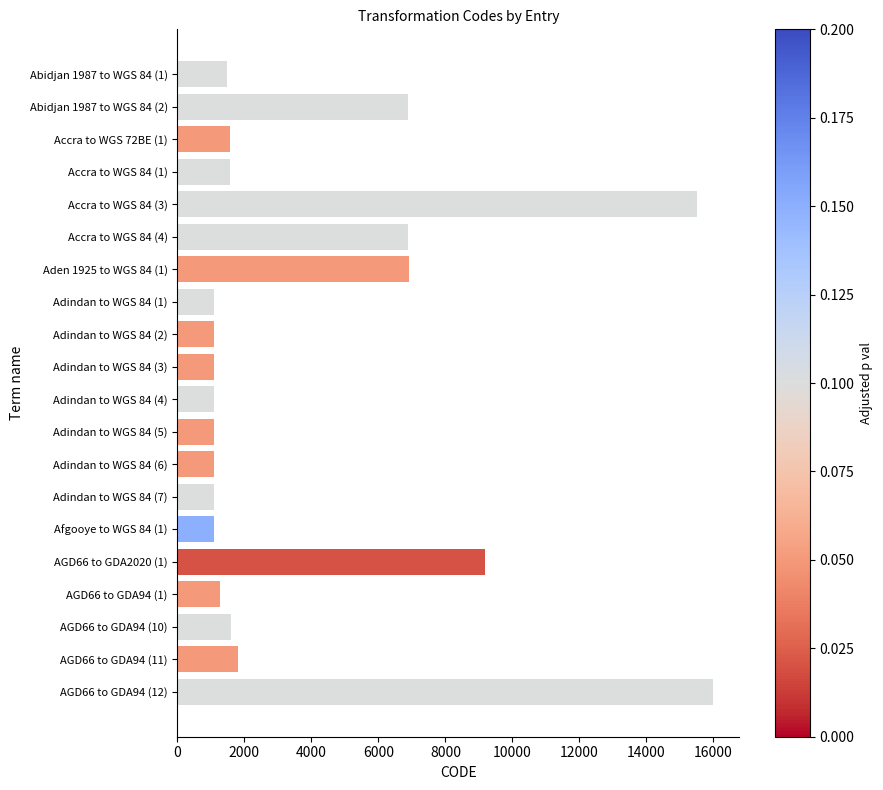

What is the label of the 2nd bar from the top?

Abidjan 1987 to WGS 84 (2)